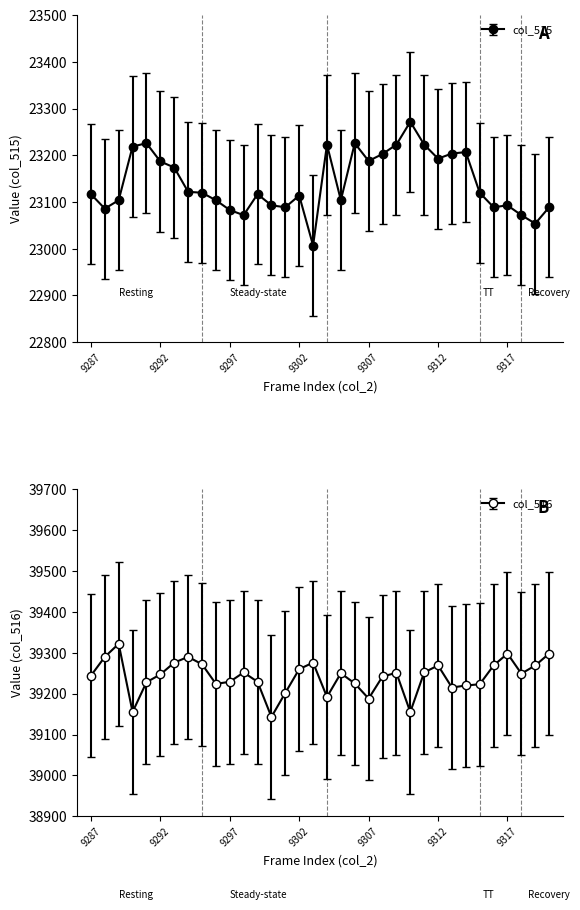

At which category is the sum across all series the highest?

9311